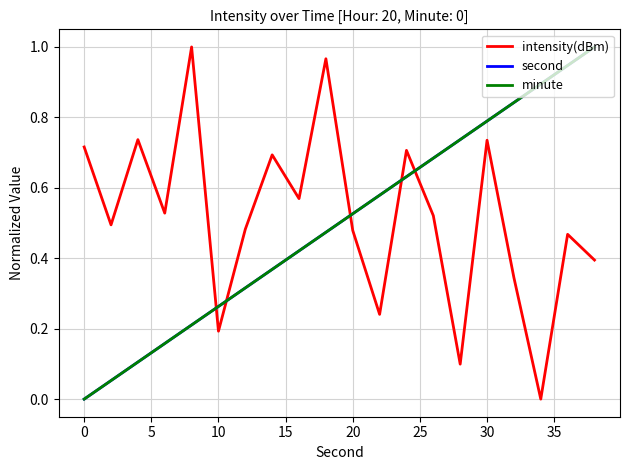

How many lines are shown in the chart?

3